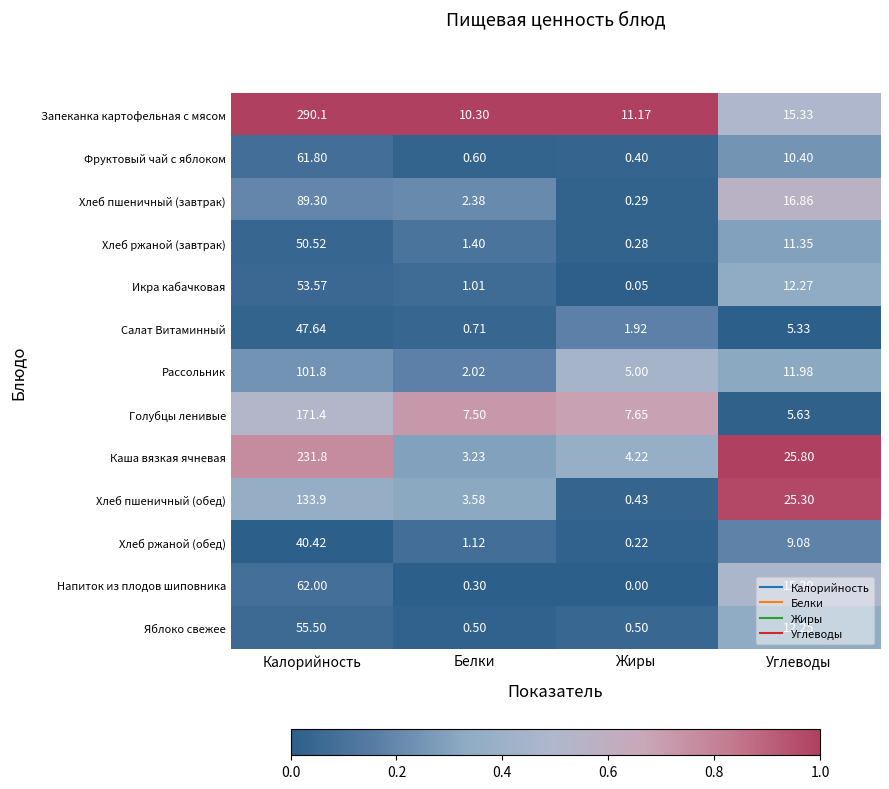

Which series changed the most between Жиры and Углеводы?

Хлеб пшеничный (обед)